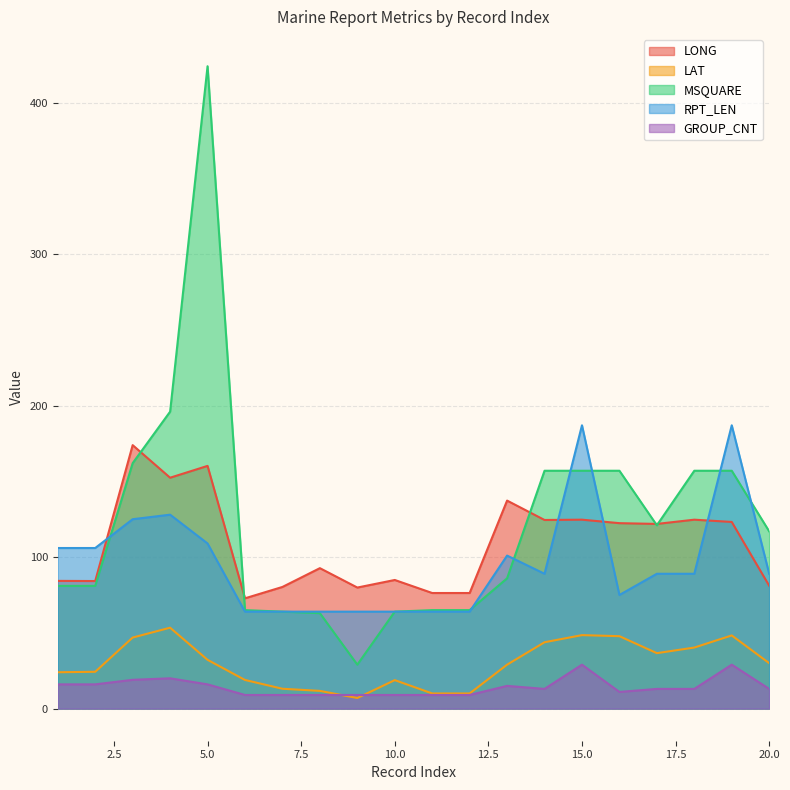

Reading right to left, extract all data points from this chart.

LONG: 20=81.1	19=123.2	18=124.7	17=121.9	16=122.4	15=124.7	14=124.5	13=137.3	12=76.3	11=76.3	10=84.9	9=79.9	8=92.7	7=80.3	6=72.8	5=160.2	4=152.4	3=173.9	2=84.2	1=84.3
LAT: 20=30.0	19=48.3	18=40.3	17=36.6	16=47.8	15=48.5	14=43.8	13=29.0	12=10.0	11=10.0	10=18.8	9=7.0	8=11.7	7=13.1	6=18.9	5=32.2	4=53.4	3=46.9	2=24.3	1=24.0
MSQUARE: 20=117.0	19=157.0	18=157.0	17=121.0	16=157.0	15=157.0	14=157.0	13=86.0	12=65.0	11=65.0	10=64.0	9=29.0	8=63.0	7=64.0	6=65.0	5=424.0	4=196.0	3=162.0	2=81.0	1=81.0
RPT_LEN: 20=89.0	19=187.0	18=89.0	17=89.0	16=75.0	15=187.0	14=89.0	13=101.0	12=64.0	11=64.0	10=64.0	9=64.0	8=64.0	7=64.0	6=64.0	5=109.0	4=128.0	3=125.0	2=106.0	1=106.0
GROUP_CNT: 20=13.0	19=29.0	18=13.0	17=13.0	16=11.0	15=29.0	14=13.0	13=15.0	12=9.0	11=9.0	10=9.0	9=9.0	8=9.0	7=9.0	6=9.0	5=16.0	4=20.0	3=19.0	2=16.0	1=16.0